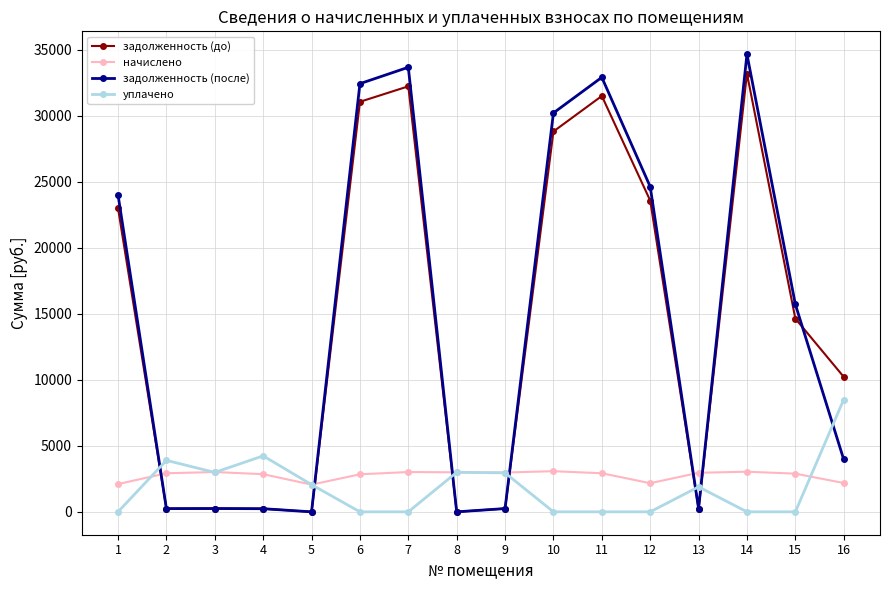

How many lines are shown in the chart?

4